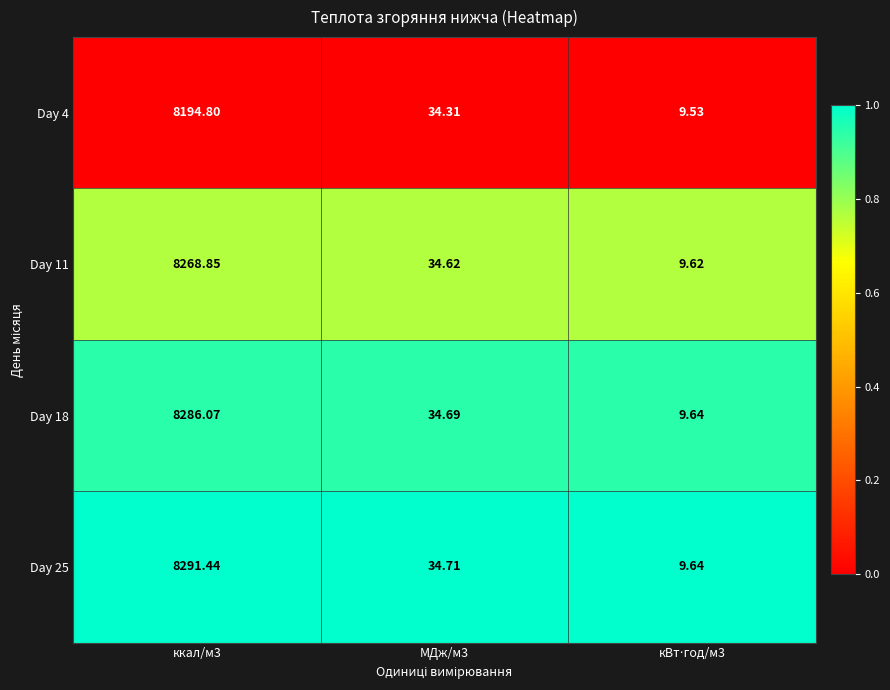

Is the value of Day 4 at МДж/м3 greater than the value of Day 18 at МДж/м3?

No